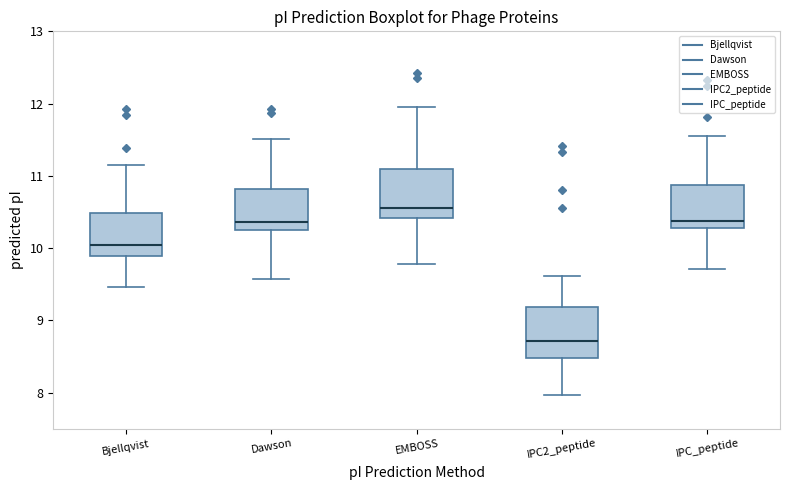

Which box has the lowest median line?

IPC2_peptide